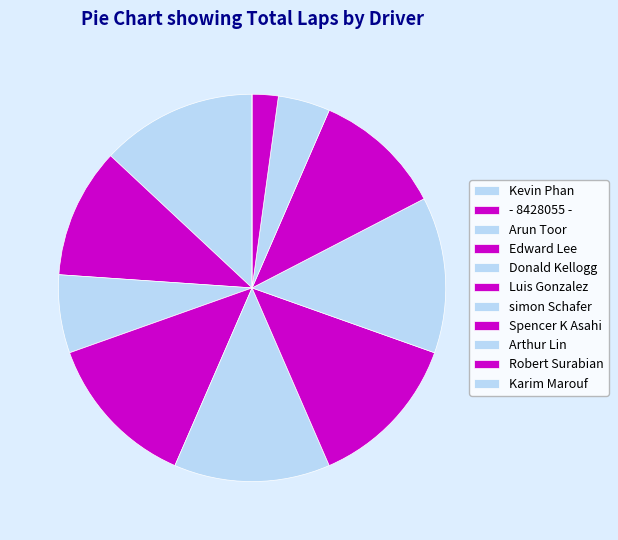

Rank the categories by value from highest to lowest.

Kevin Phan, Edward Lee, Donald Kellogg, Luis Gonzalez, simon Schafer, - 8428055 -, Spencer K Asahi, Arun Toor, Arthur Lin, Robert Surabian, Karim Marouf